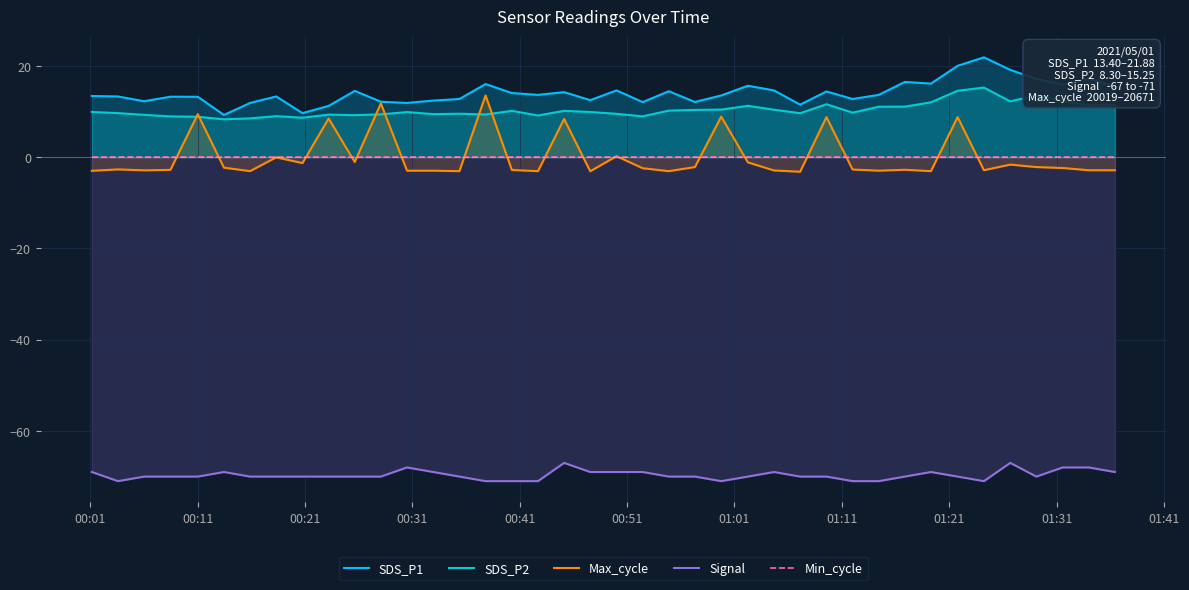

In Signal, how many points are higher than both neighbors (excluding endpoints)?

6